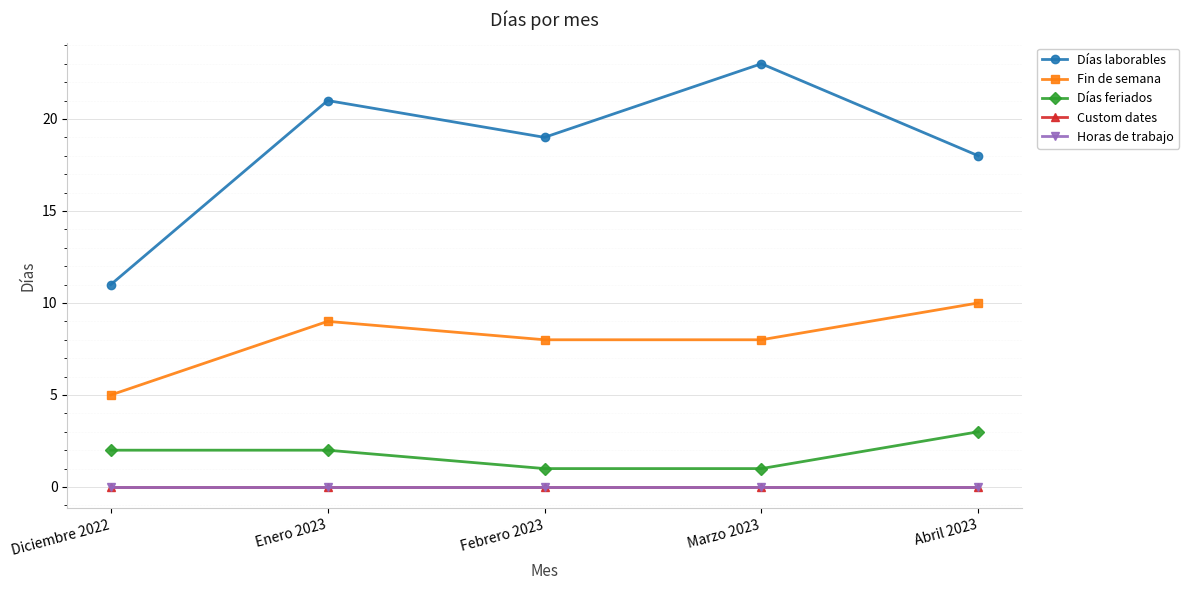

Is this an area chart (filled region under the line)?

No